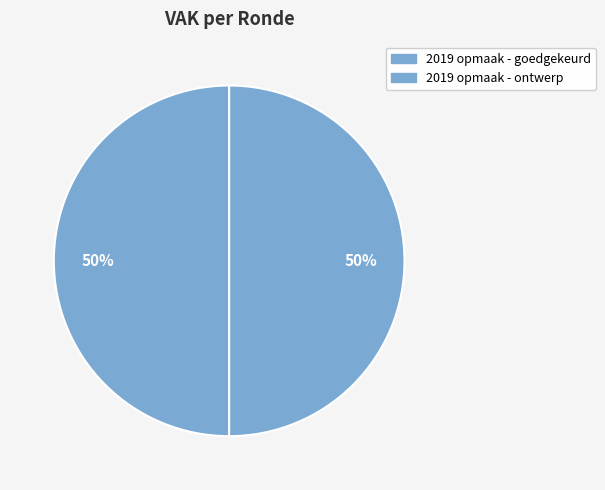

Count the number of slices in the pie.

2